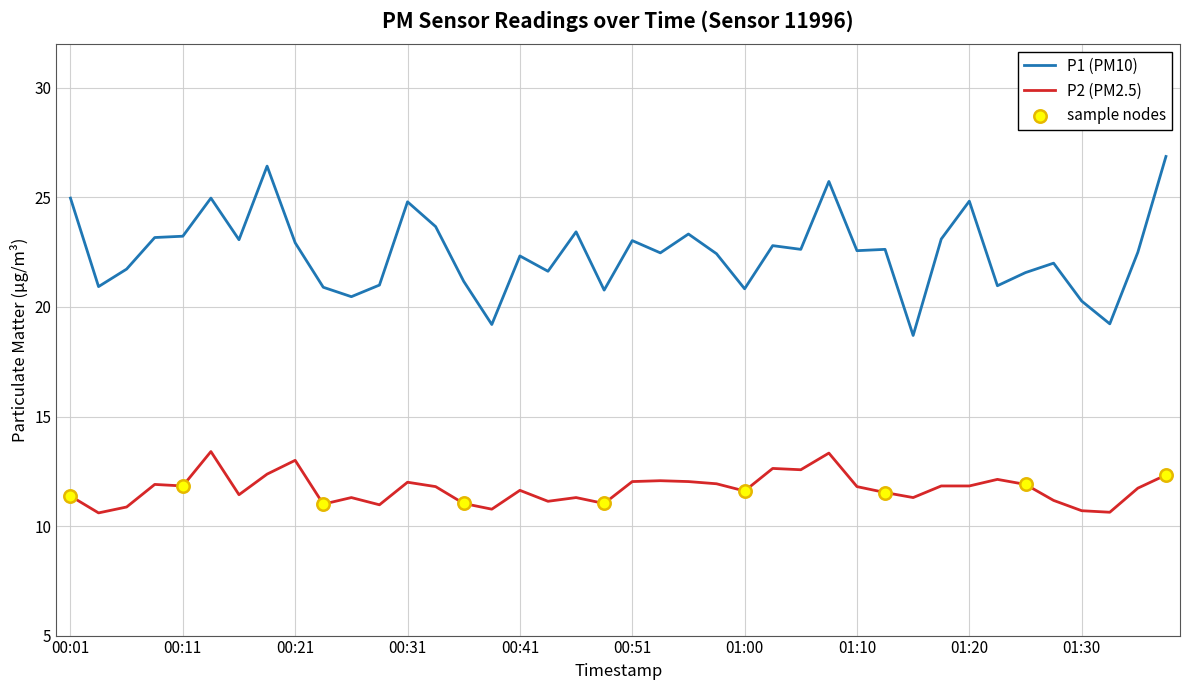

Which series has the widest spread of values?

P1 (PM10)